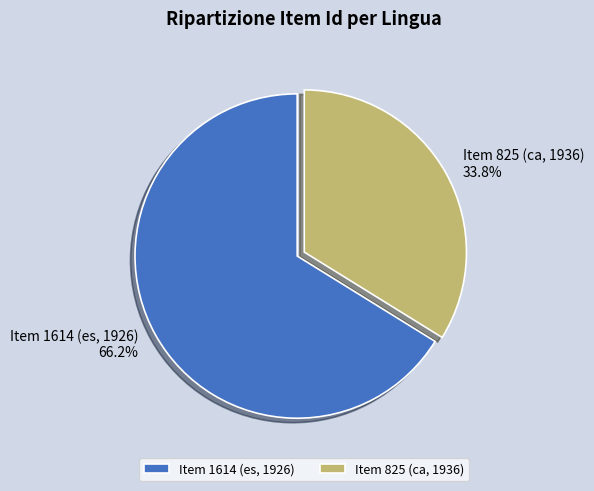

To the nearest percent, what percentage of the pie is Item 1614 (es, 1926)?

66%